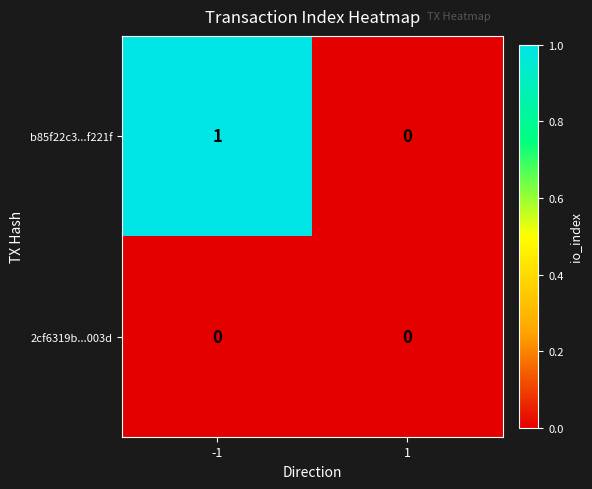

Reading right to left, what are all the values shown in this chart?

b85f22c3...f221f: 0	1
2cf6319b...003d: 0	0